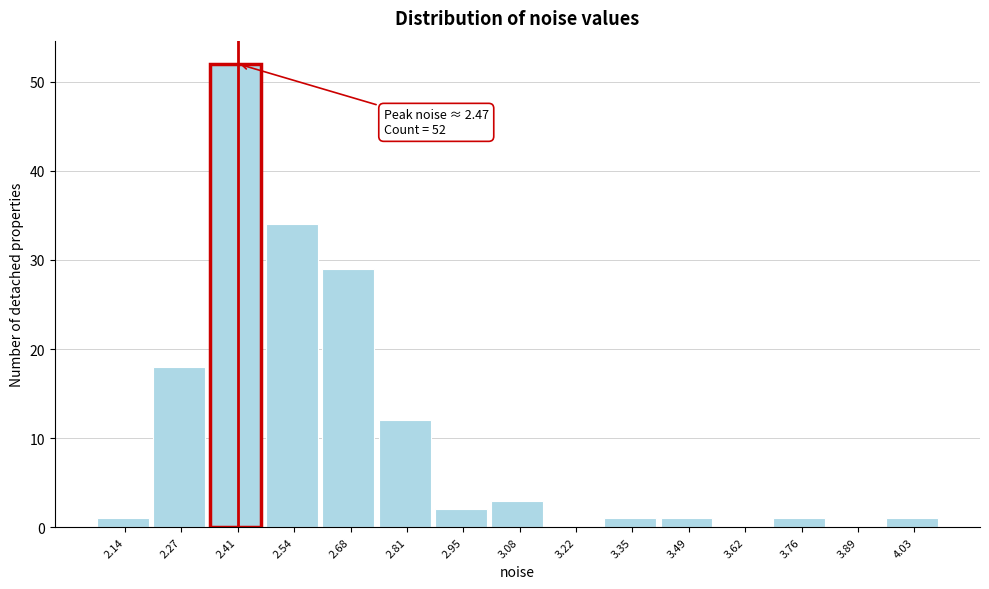

Reading left to right, list all the values displayed in this chart.

2.14=1	2.27=18	2.41=52	2.54=34	2.68=29	2.81=12	2.95=2	3.08=3	3.22=0	3.35=1	3.49=1	3.62=0	3.76=1	3.89=0	4.03=1